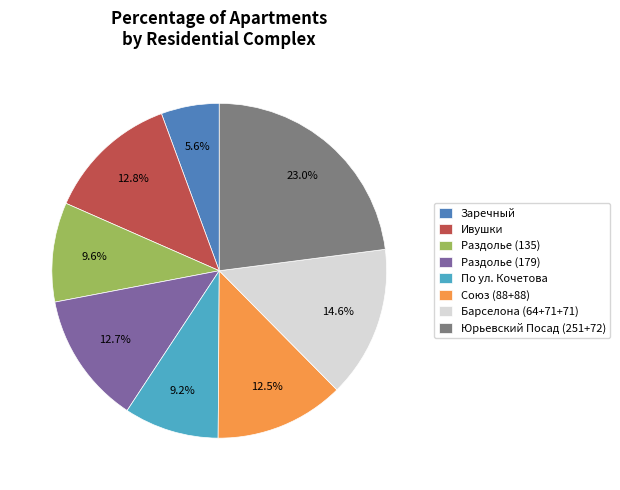

To the nearest percent, what percentage of the pie is Ивушки?

13%